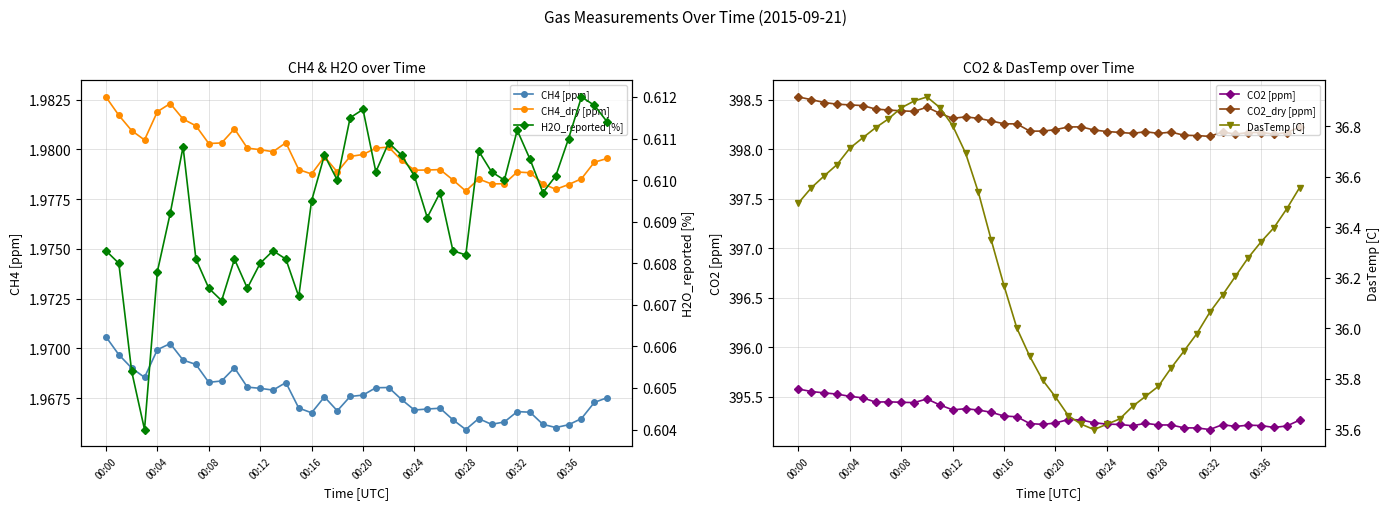

Reading left to right, extract all data points from this chart.

CH4 [ppm]: 2.0	2.0	2.0	2.0	2.0	2.0	2.0	2.0	2.0	2.0	2.0	2.0	2.0	2.0	2.0	2.0	2.0	2.0	2.0	2.0	2.0	2.0	2.0	2.0	2.0	2.0	2.0	2.0	2.0	2.0	2.0	2.0	2.0	2.0	2.0	2.0	2.0	2.0	2.0	2.0
CH4_dry [ppm]: 2.0	2.0	2.0	2.0	2.0	2.0	2.0	2.0	2.0	2.0	2.0	2.0	2.0	2.0	2.0	2.0	2.0	2.0	2.0	2.0	2.0	2.0	2.0	2.0	2.0	2.0	2.0	2.0	2.0	2.0	2.0	2.0	2.0	2.0	2.0	2.0	2.0	2.0	2.0	2.0
CO2 [ppm]: 395.6	395.6	395.5	395.5	395.5	395.5	395.4	395.4	395.4	395.4	395.5	395.4	395.4	395.4	395.4	395.3	395.3	395.3	395.2	395.2	395.2	395.3	395.3	395.2	395.2	395.2	395.2	395.2	395.2	395.2	395.2	395.2	395.2	395.2	395.2	395.2	395.2	395.2	395.2	395.3
CO2_dry [ppm]: 398.5	398.5	398.5	398.5	398.4	398.4	398.4	398.4	398.4	398.4	398.4	398.4	398.3	398.3	398.3	398.3	398.3	398.3	398.2	398.2	398.2	398.2	398.2	398.2	398.2	398.2	398.2	398.2	398.2	398.2	398.1	398.1	398.1	398.2	398.2	398.2	398.2	398.2	398.2	398.2
H2O_reported [%]: 0.6	0.6	0.6	0.6	0.6	0.6	0.6	0.6	0.6	0.6	0.6	0.6	0.6	0.6	0.6	0.6	0.6	0.6	0.6	0.6	0.6	0.6	0.6	0.6	0.6	0.6	0.6	0.6	0.6	0.6	0.6	0.6	0.6	0.6	0.6	0.6	0.6	0.6	0.6	0.6
DasTemp [C]: 36.5	36.6	36.6	36.6	36.7	36.8	36.8	36.8	36.9	36.9	36.9	36.9	36.8	36.7	36.5	36.3	36.2	36.0	35.9	35.8	35.7	35.7	35.6	35.6	35.6	35.6	35.7	35.7	35.8	35.8	35.9	36.0	36.1	36.1	36.2	36.3	36.3	36.4	36.5	36.6